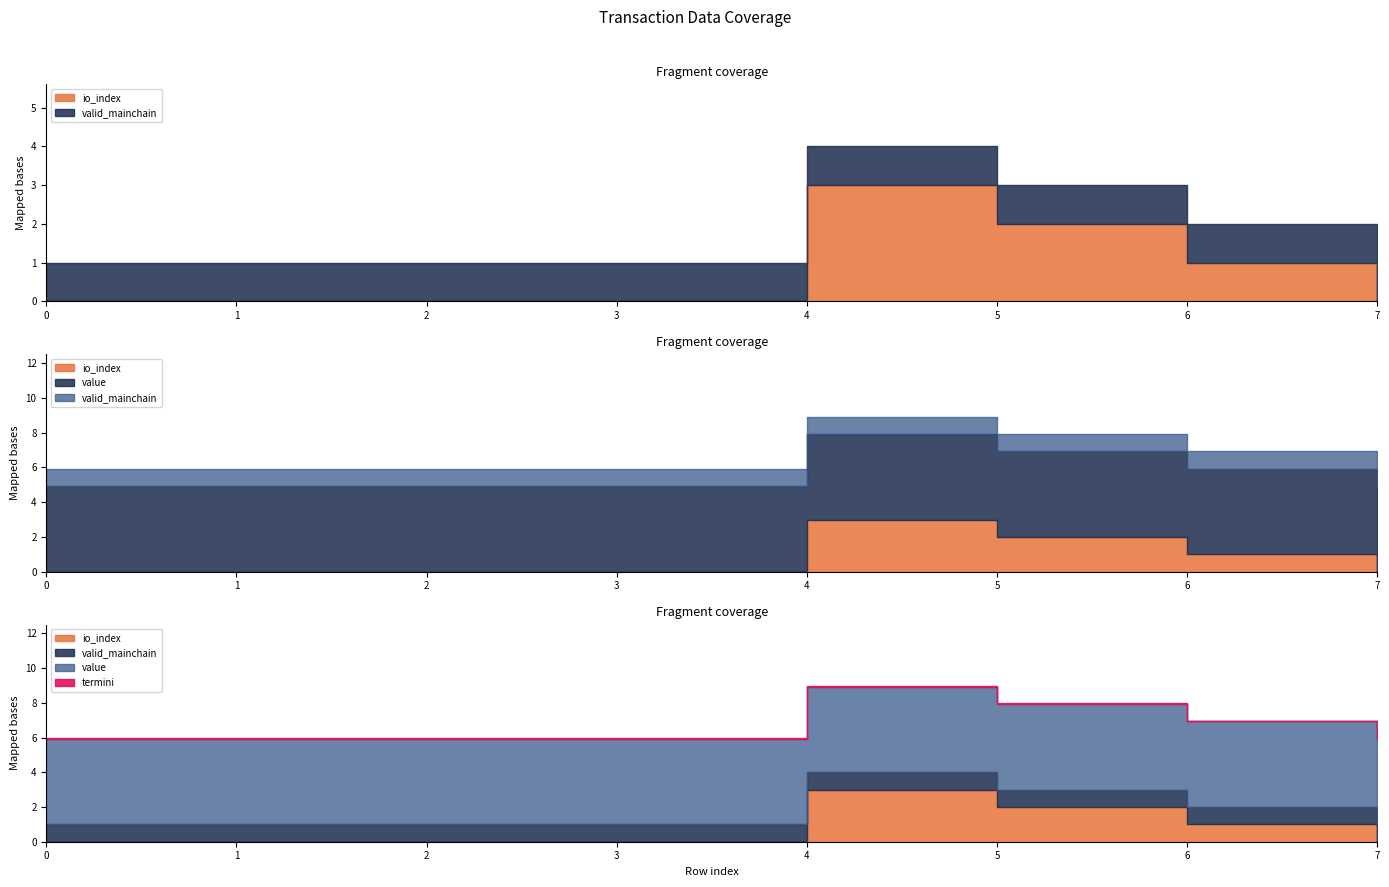

How many io_index values are between 0 and 2?

7